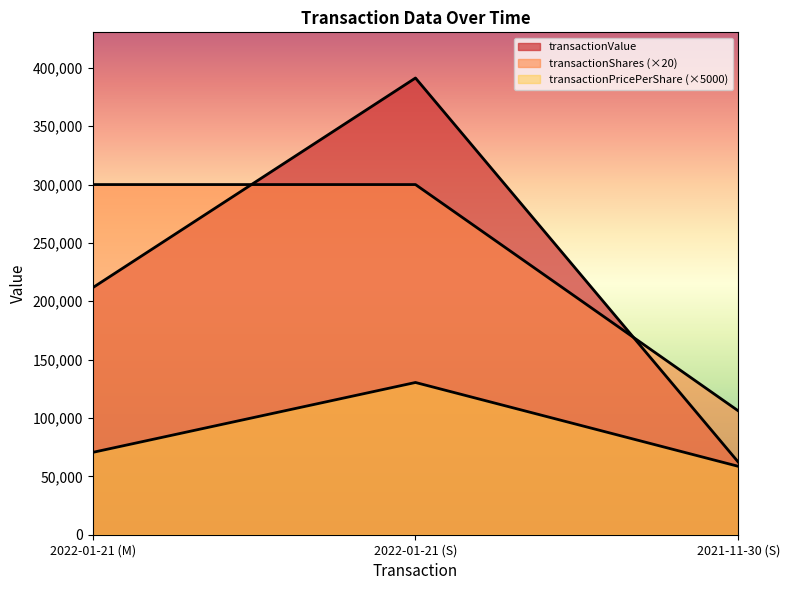

How many data points does each series have?

3